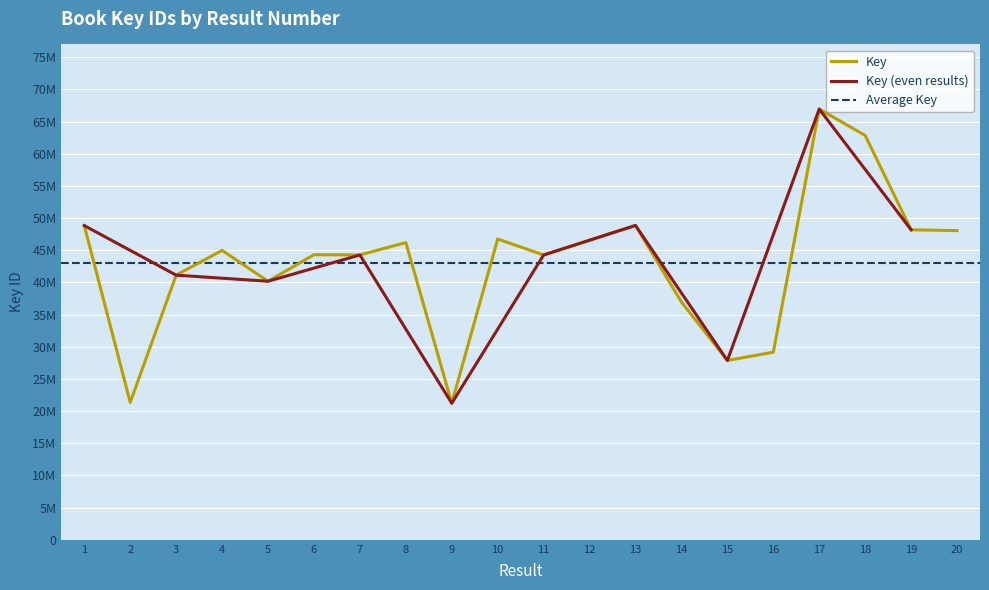

True or false: the data has more than 2 interior local peaks.

True